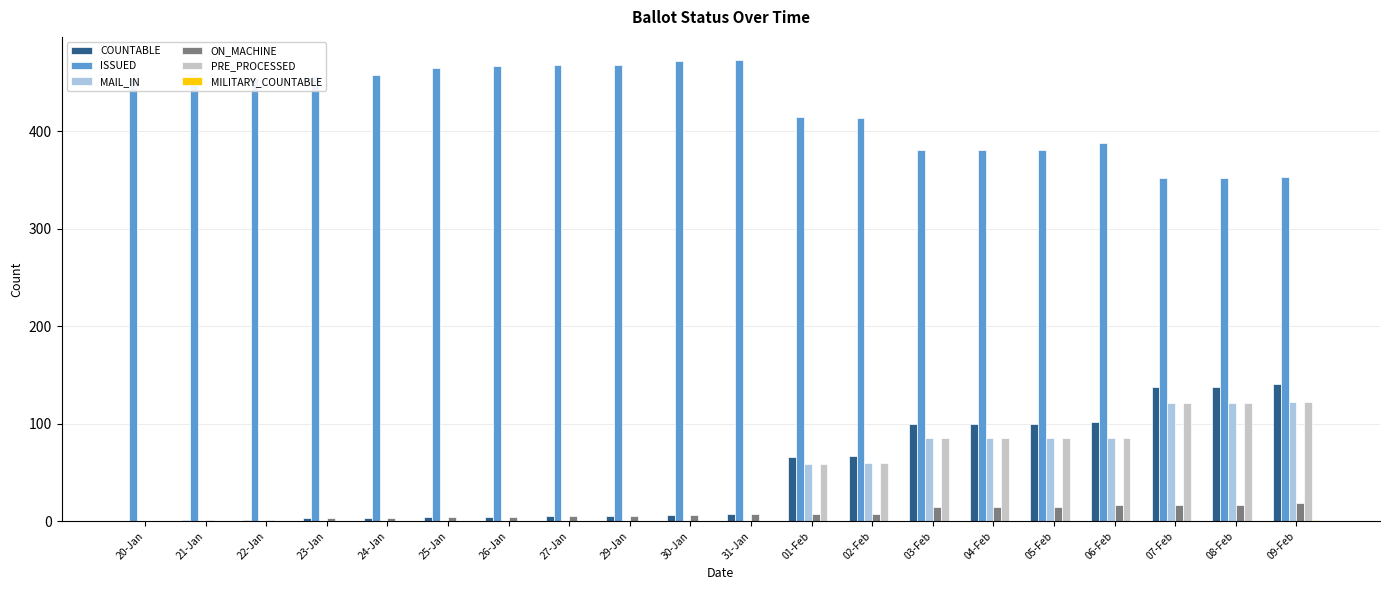

What is the difference between the COUNTABLE values at 25-Jan and 27-Jan?

1